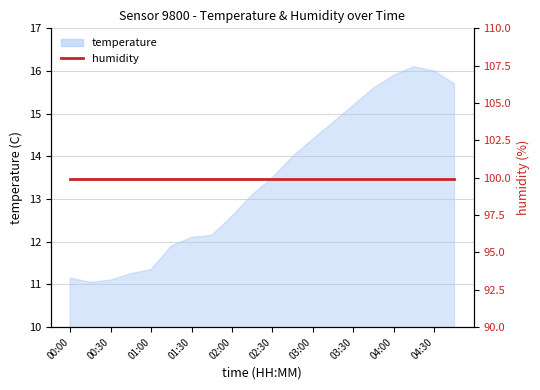

Reading right to left, extract all data points from this chart.

15.7	16.0	16.1	15.9	15.6	15.2	14.8	14.4	14.0	13.5	13.1	12.6	12.2	12.1	11.9	11.3	11.2	11.1	11.1	11.2